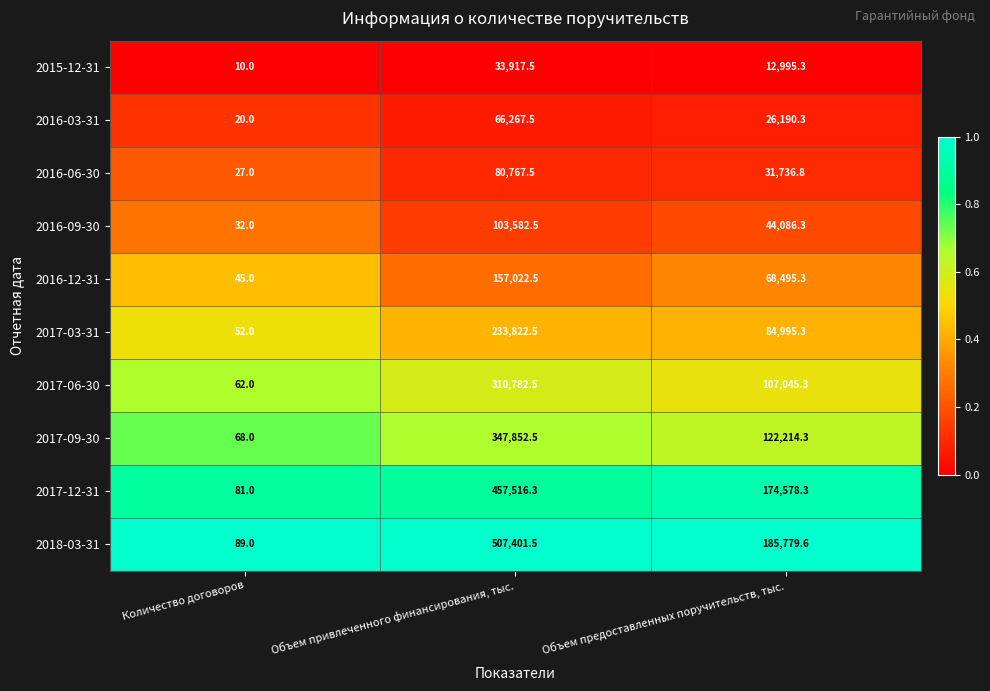

Where does the 2016-12-31 series first go above 68495?

Объем привлеченного финансирования, тыс.